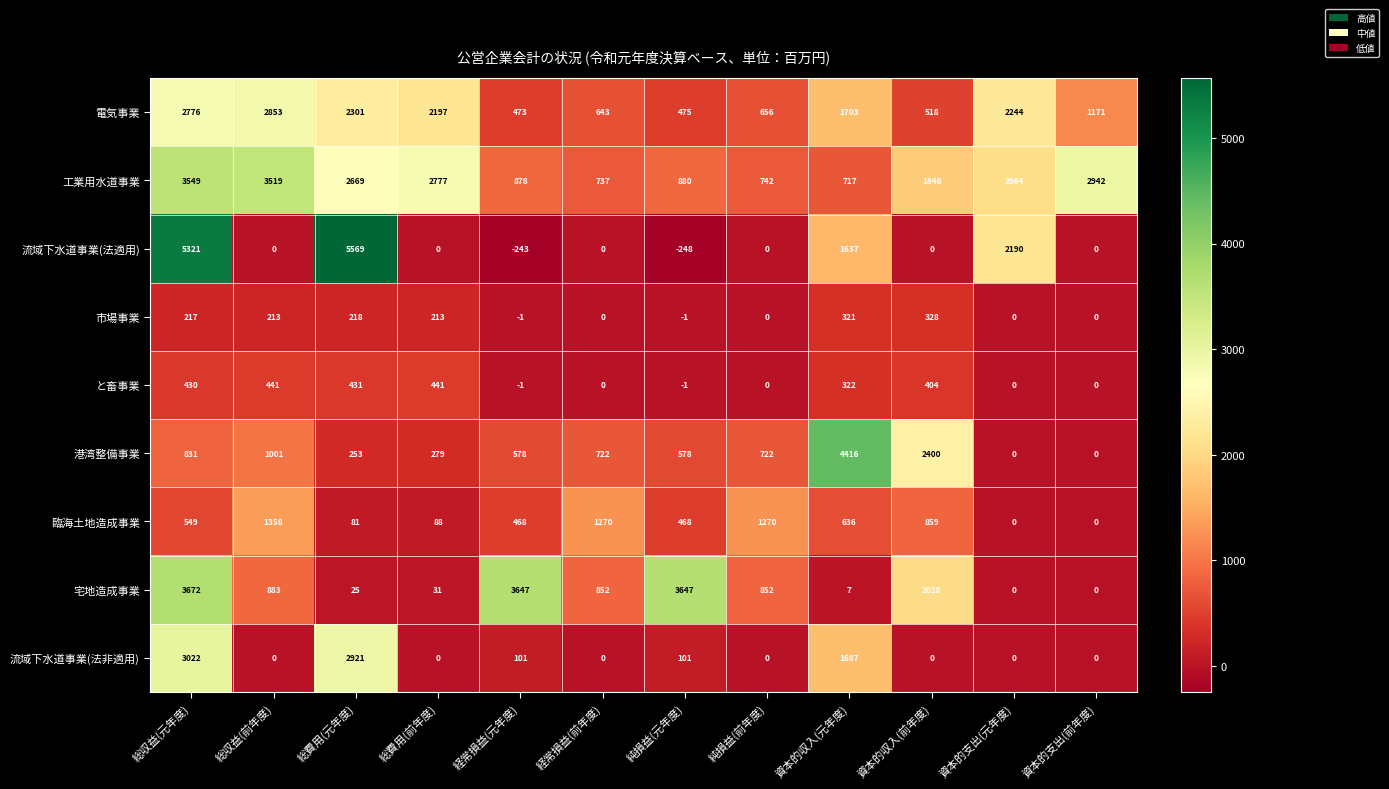

What is the difference between the highest and lowest values at 純損益(前年度)?

1270